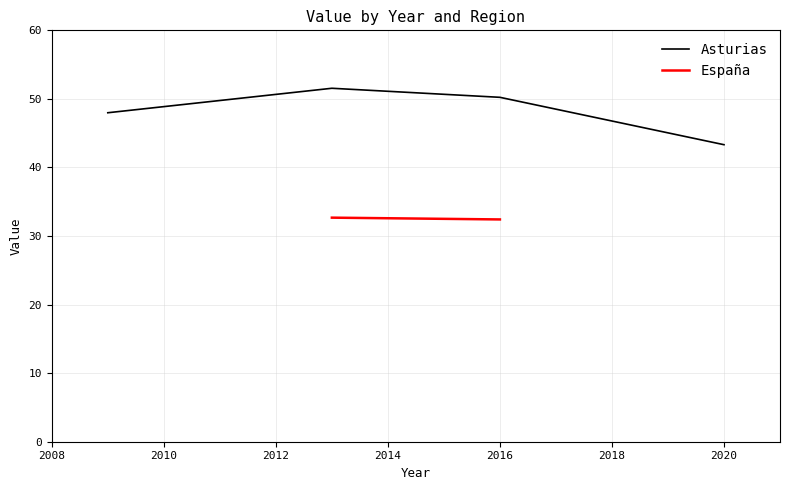

The value of Asturias at 2016 is 80.8. True or false?

False